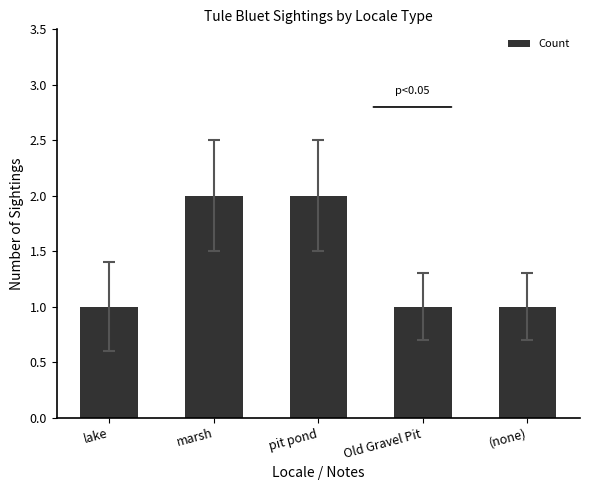

Is it true that the value at lake is 1?

True